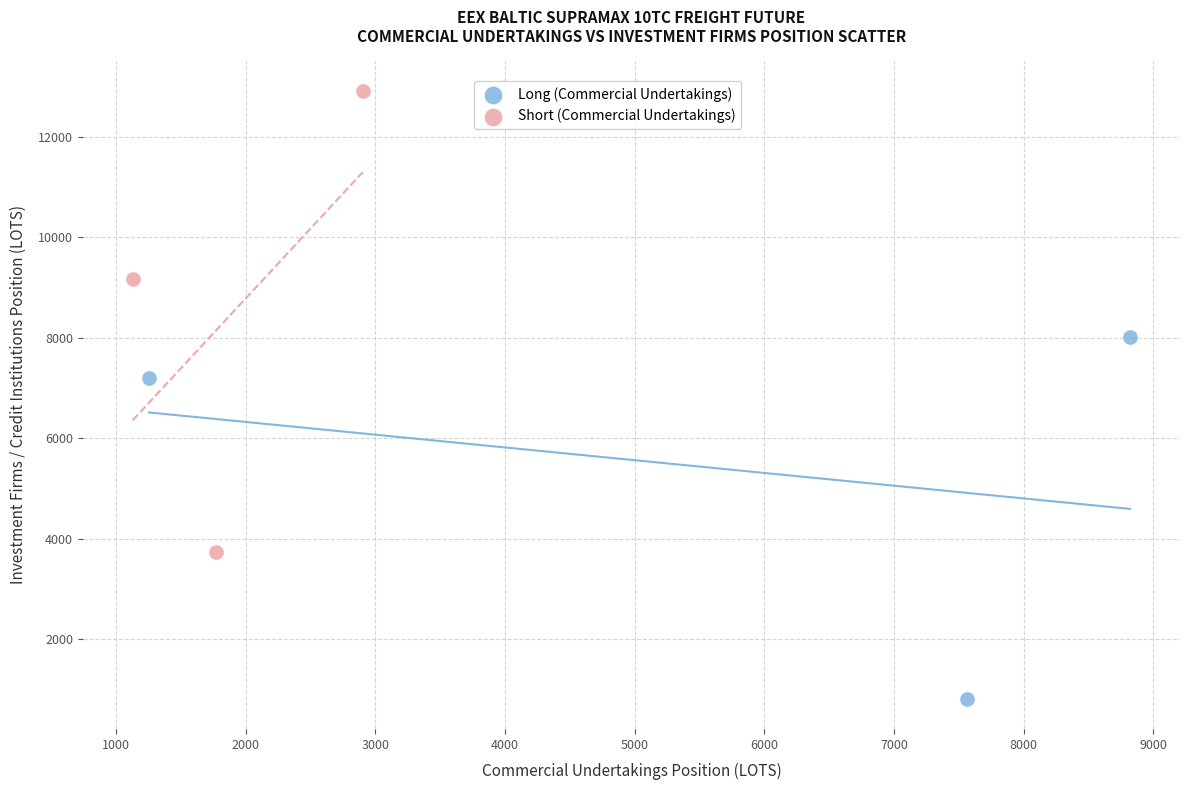

What are all the series names shown in the legend?

Long (Commercial Undertakings), Short (Commercial Undertakings)